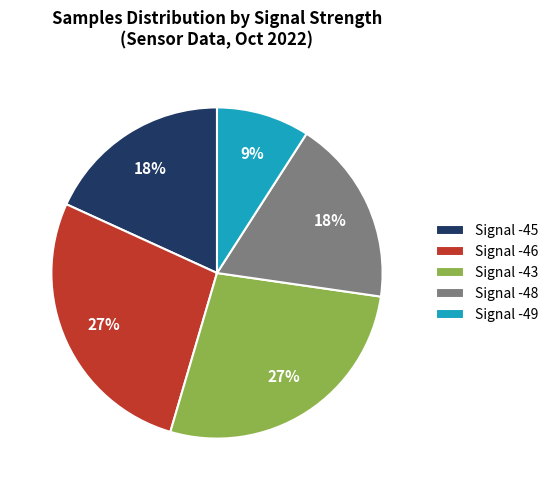

Is it true that Signal -48 is 18% of the pie?

True